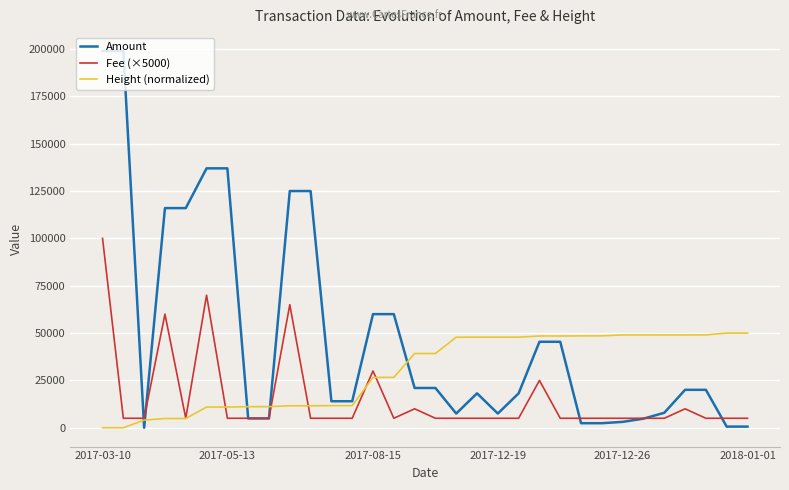

At how many categories does at least one series exceed 166388?

2